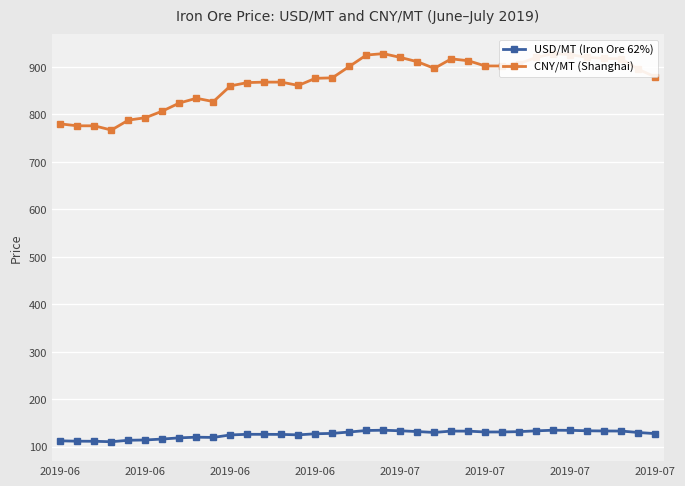

Is it true that CNY/MT (Shanghai) equals 877.0 at 16?

True